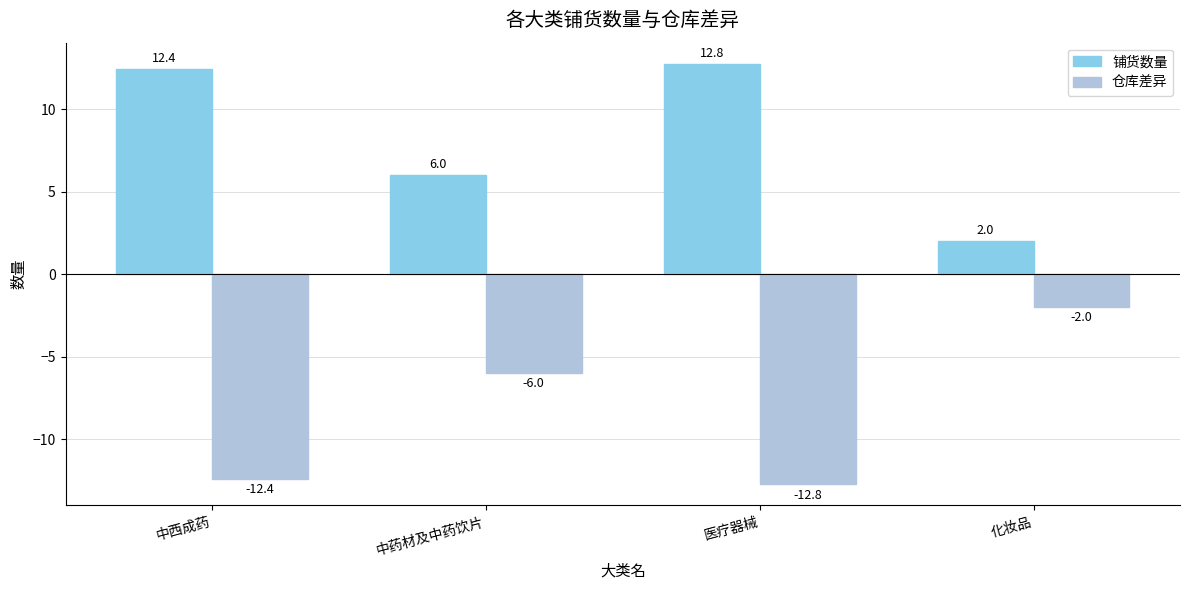

What is the value of the 仓库差异 bar at the 2nd from the left?

-6.0